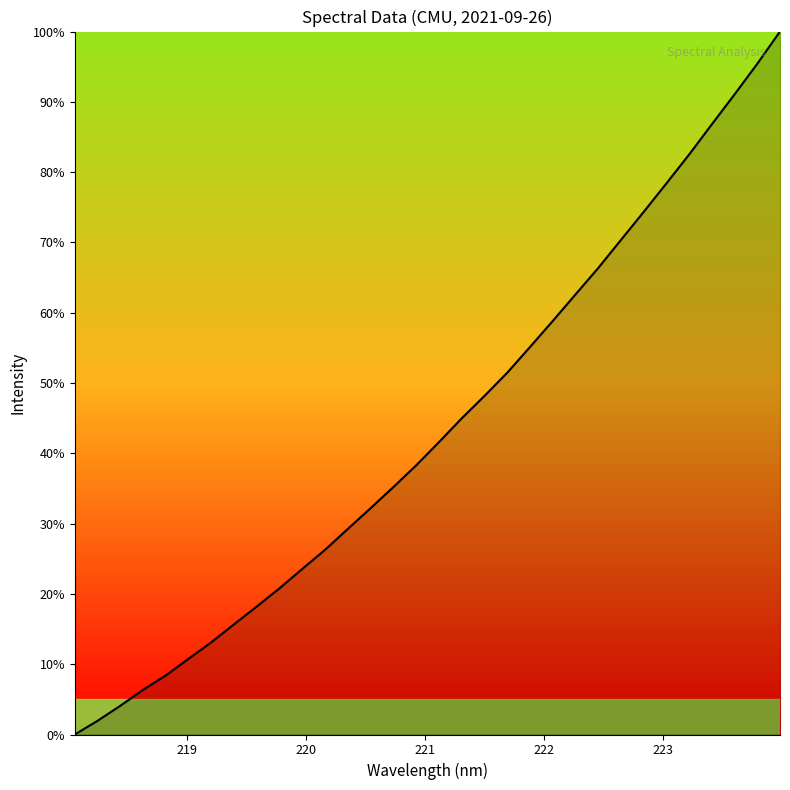

What is the difference between the maximum and minimum values?

100.0